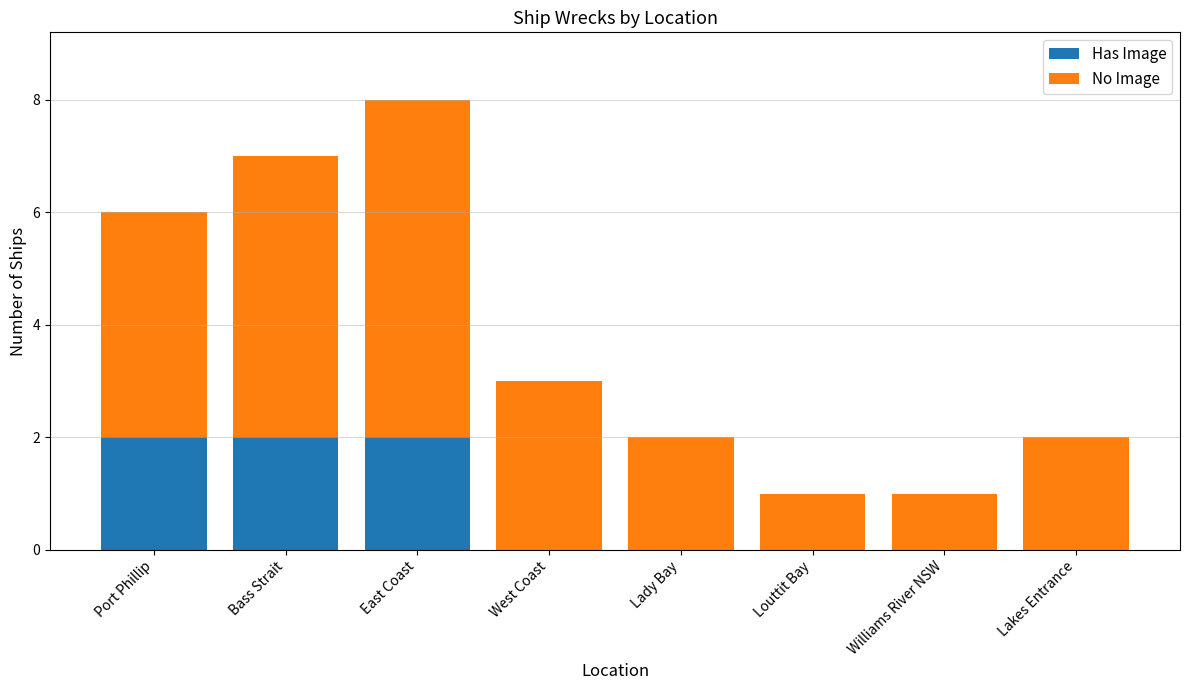

How many categories are shown in the chart?

8